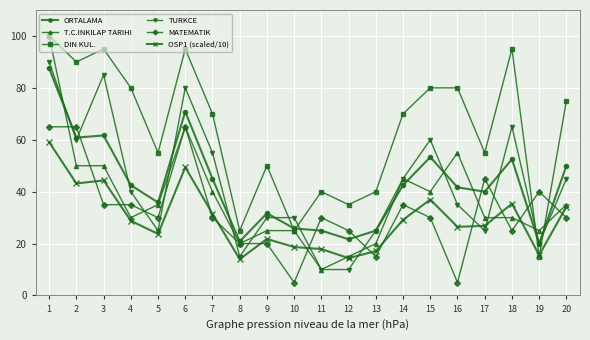

The MATEMATIK series shows 30.0 at 20. True or false?

True